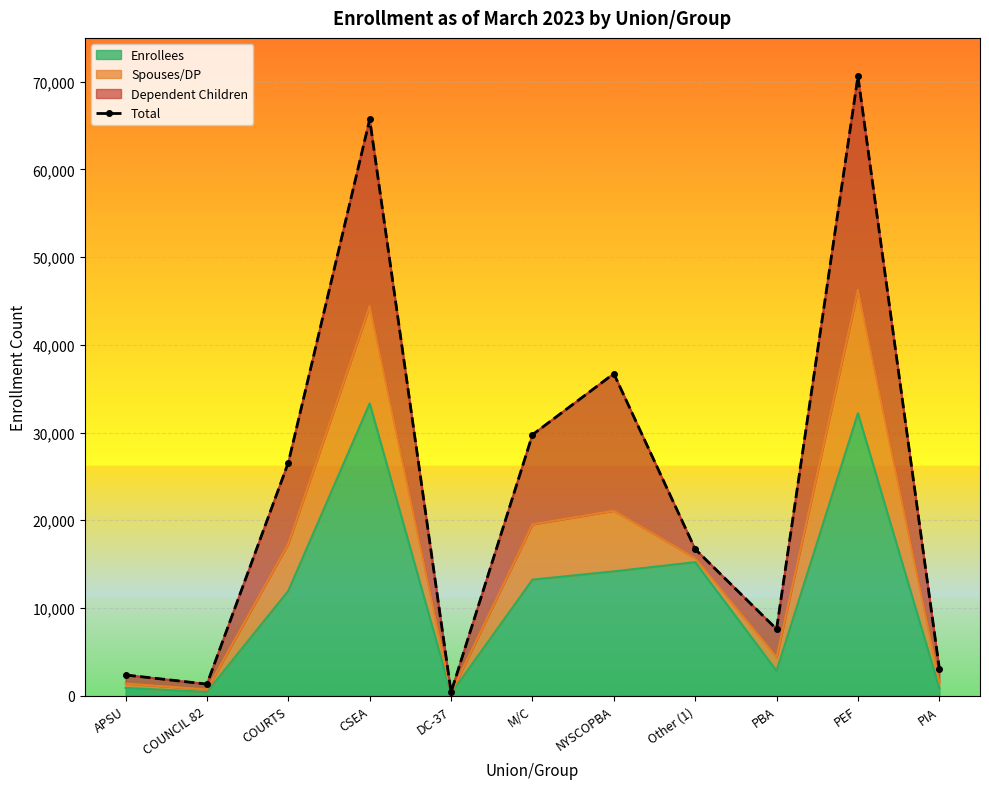

Reading right to left, what are all the values shown in this chart?

3089	70611	7583	16700	36716	29749	397	65713	26579	1314	2356